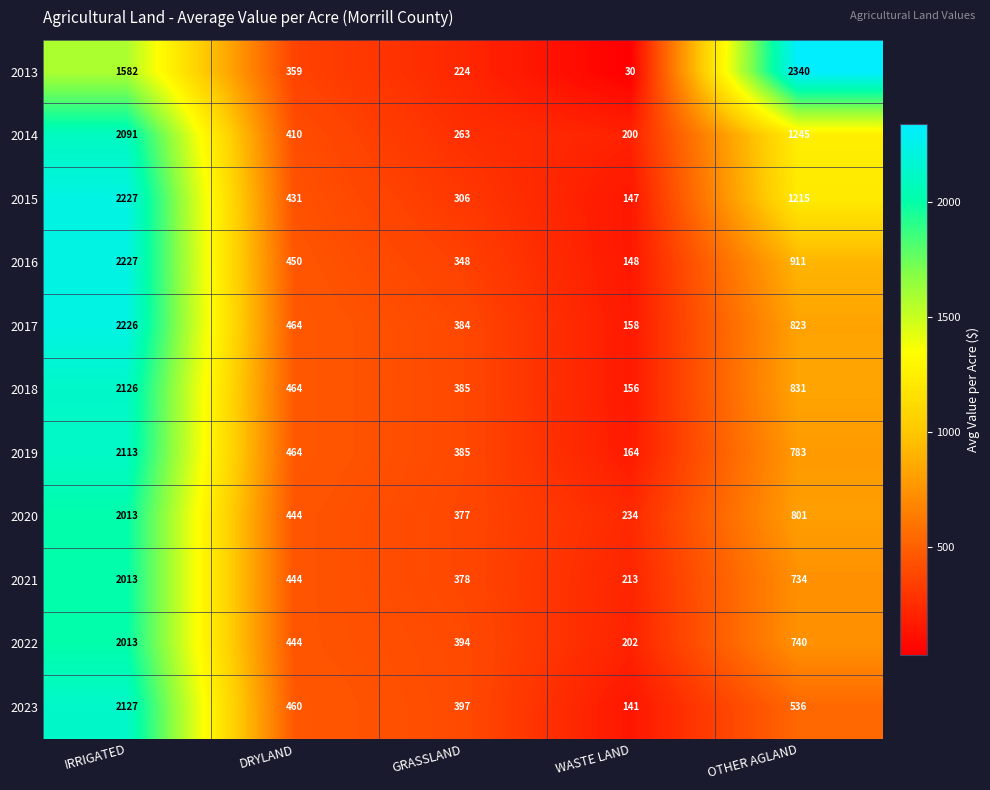

Is it true that 2018 equals 464 at DRYLAND?

True